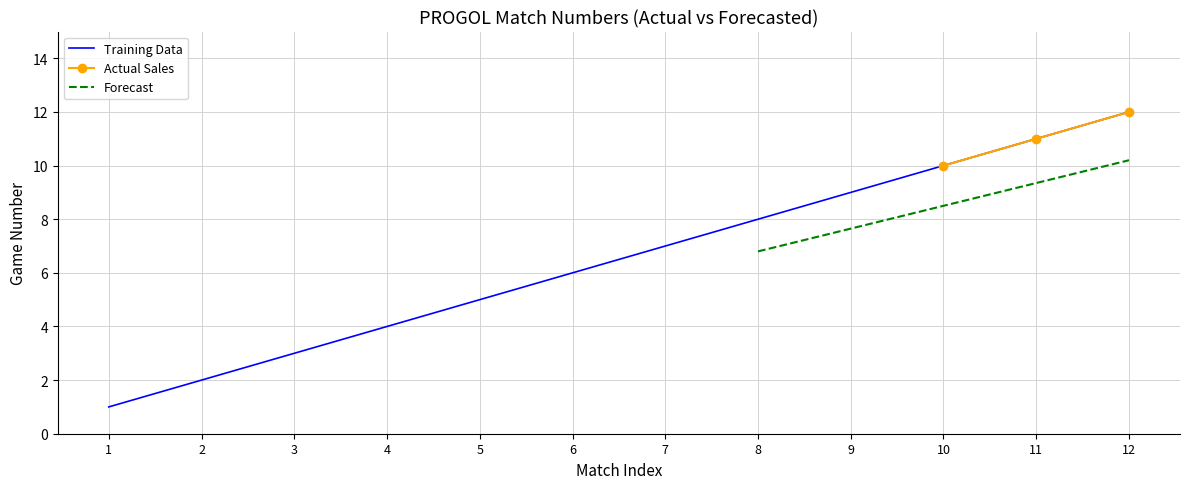

The Training Data series shows 11 at 11. True or false?

True